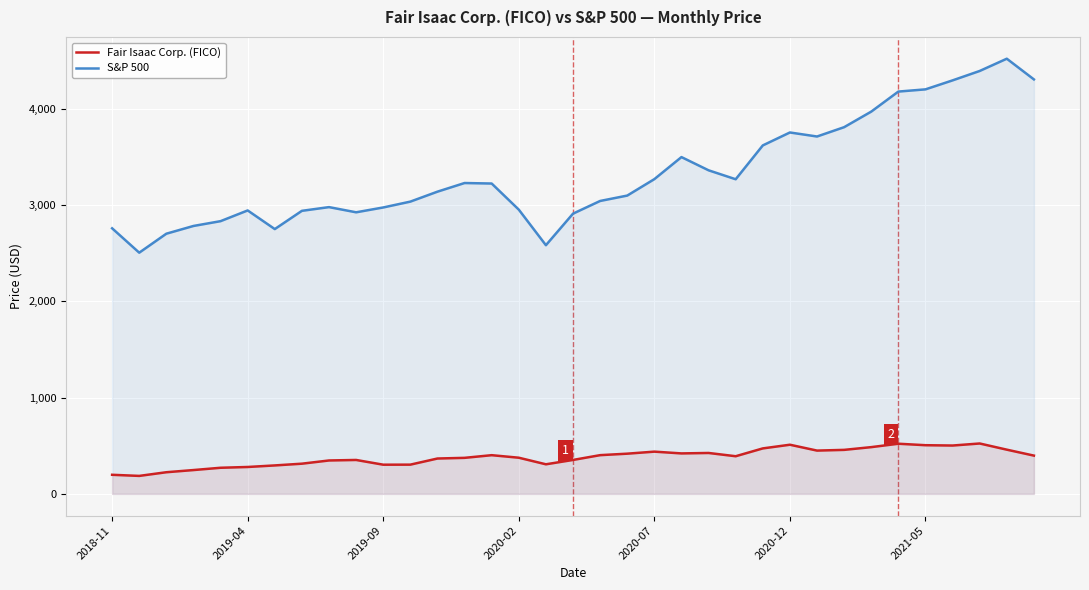

True or false: S&P 500 has more than 0 points higher than both neighbors.

True